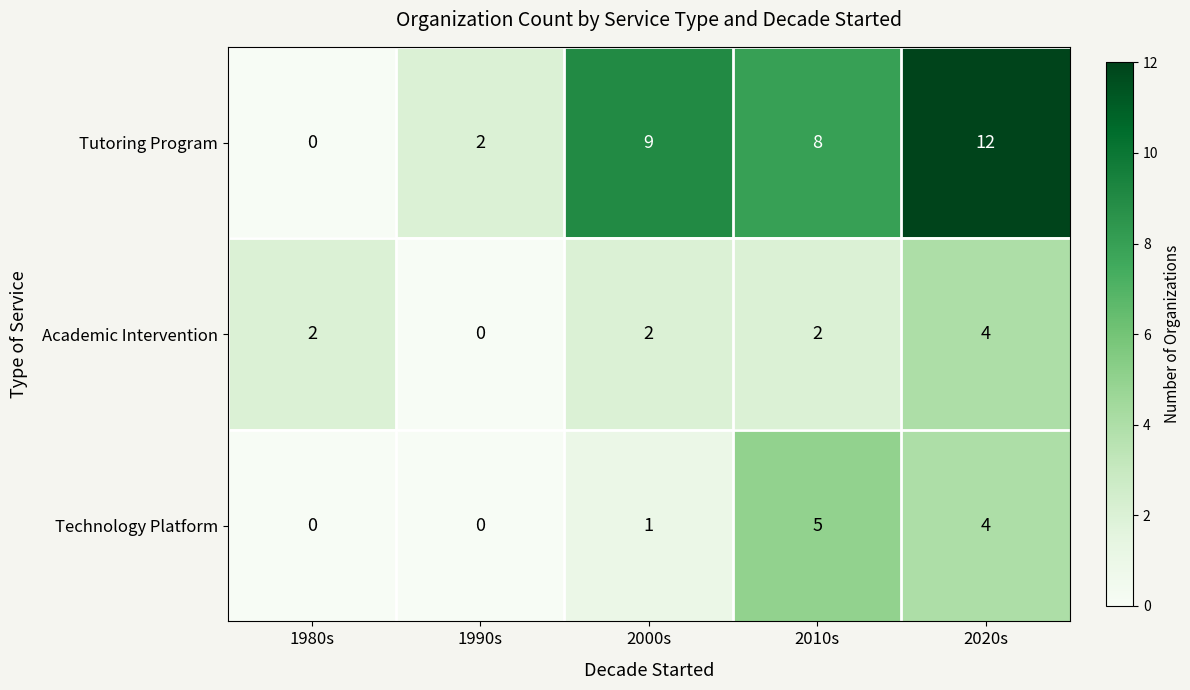

Reading right to left, list all the values displayed in this chart.

Tutoring Program: 2020s=12	2010s=8	2000s=9	1990s=2	1980s=0
Academic Intervention: 2020s=4	2010s=2	2000s=2	1990s=0	1980s=2
Technology Platform: 2020s=4	2010s=5	2000s=1	1990s=0	1980s=0